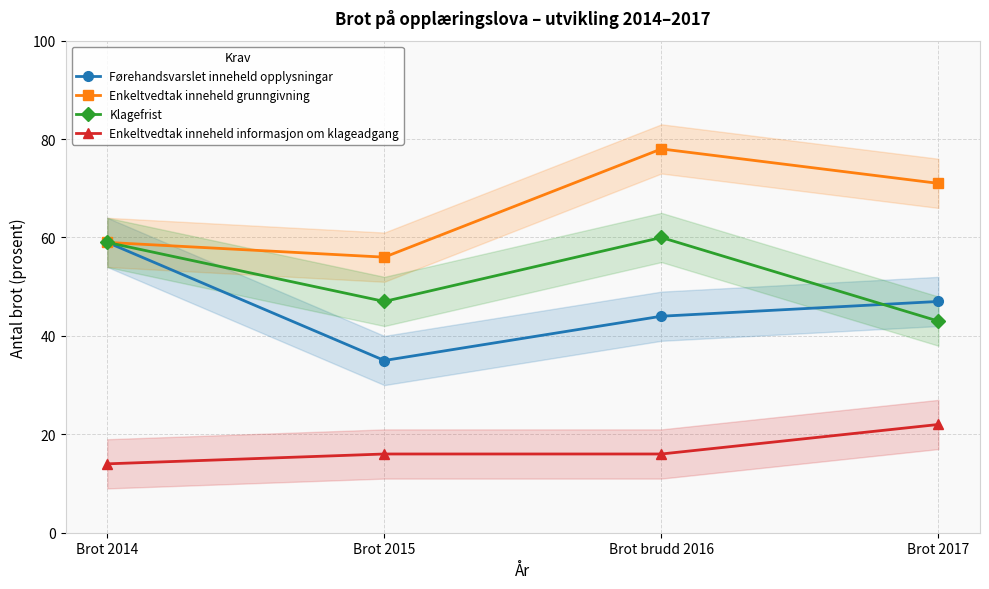

True or false: Enkeltvedtak inneheld informasjon om klageadgang and Klagefrist cross at least once.

False